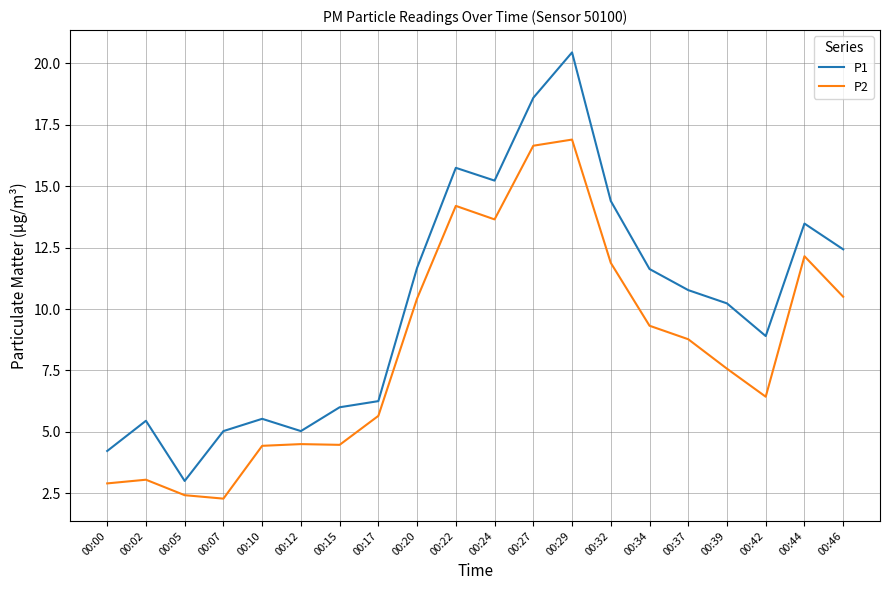

Rank the series at 00:00 from lowest to highest value.

P2, P1